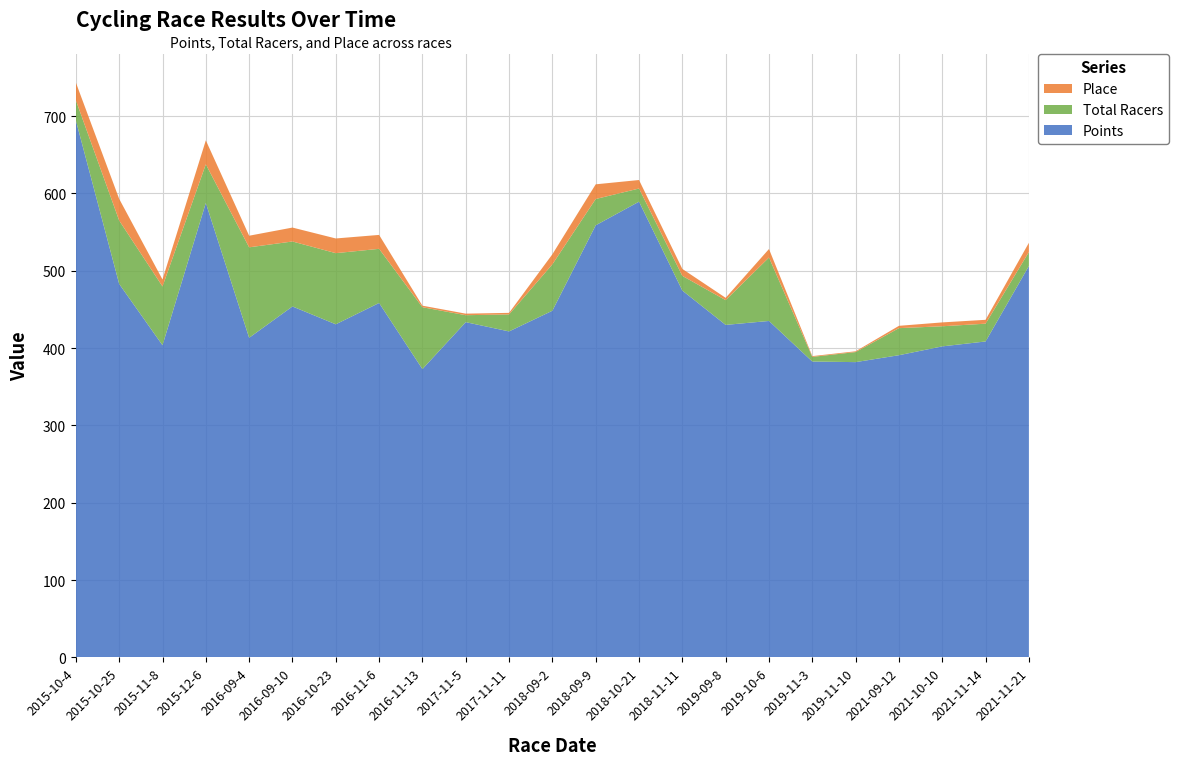

Reading left to right, what are all the values shown in this chart?

Points: 2015-10-4=694.3	2015-10-25=482.9	2015-11-8=403.6	2015-12-6=587.6	2016-09-4=413.2	2016-09-10=453.8	2016-10-23=430.7	2016-11-6=458.3	2016-11-13=372.8	2017-11-5=433.5	2017-11-11=421.5	2018-09-2=448.2	2018-09-9=558.7	2018-10-21=589.2	2018-11-11=474.3	2019-09-8=429.9	2019-10-6=435.0	2019-11-3=382.6	2019-11-10=381.8	2021-09-12=390.7	2021-10-10=402.2	2021-11-14=408.5	2021-11-21=506.1
Total Racers: 2015-10-4=26.0	2015-10-25=82.0	2015-11-8=76.0	2015-12-6=50.0	2016-09-4=117.0	2016-09-10=84.0	2016-10-23=92.0	2016-11-6=70.0	2016-11-13=80.0	2017-11-5=9.0	2017-11-11=22.0	2018-09-2=60.0	2018-09-9=34.0	2018-10-21=17.0	2018-11-11=19.0	2019-09-8=32.0	2019-10-6=82.0	2019-11-3=6.0	2019-11-10=13.0	2021-09-12=35.0	2021-10-10=26.0	2021-11-14=23.0	2021-11-21=18.0
Place: 2015-10-4=23.0	2015-10-25=28.0	2015-11-8=9.0	2015-12-6=31.0	2016-09-4=15.0	2016-09-10=18.0	2016-10-23=19.0	2016-11-6=18.0	2016-11-13=2.0	2017-11-5=2.0	2017-11-11=2.0	2018-09-2=13.0	2018-09-9=19.0	2018-10-21=11.0	2018-11-11=9.0	2019-09-8=3.0	2019-10-6=11.0	2019-11-3=1.0	2019-11-10=1.0	2021-09-12=3.0	2021-10-10=5.0	2021-11-14=5.0	2021-11-21=12.0